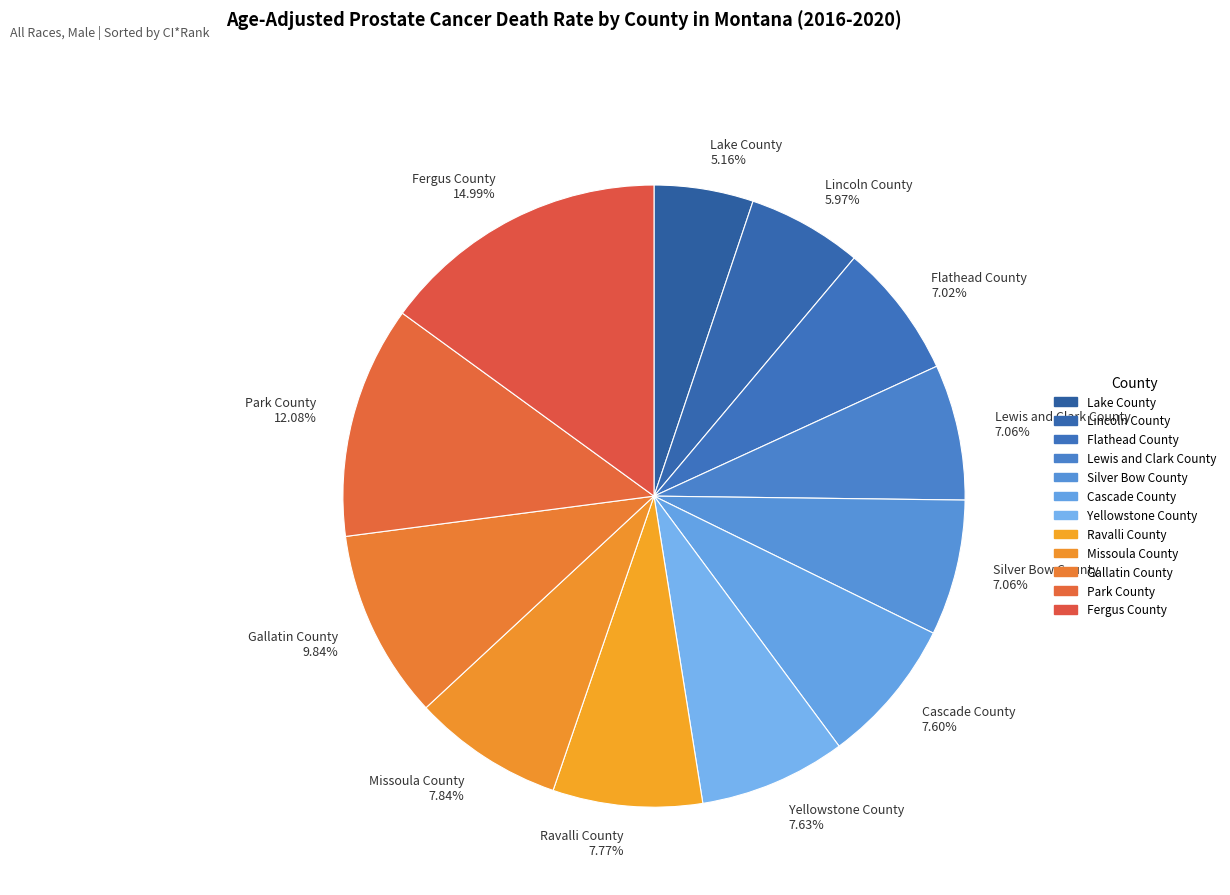

How many slices are in this pie chart?

12